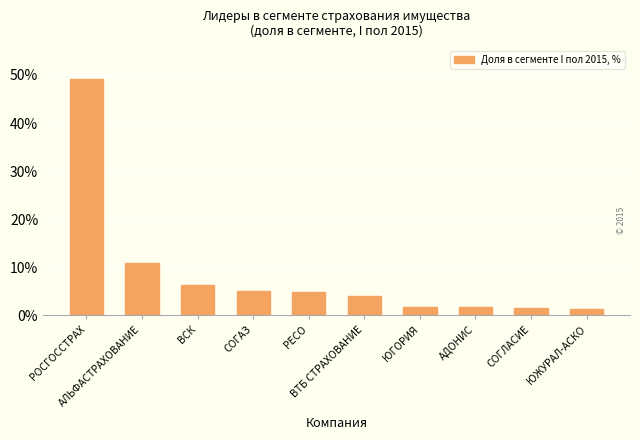

What is the difference between the second highest and minimum values?

9.6